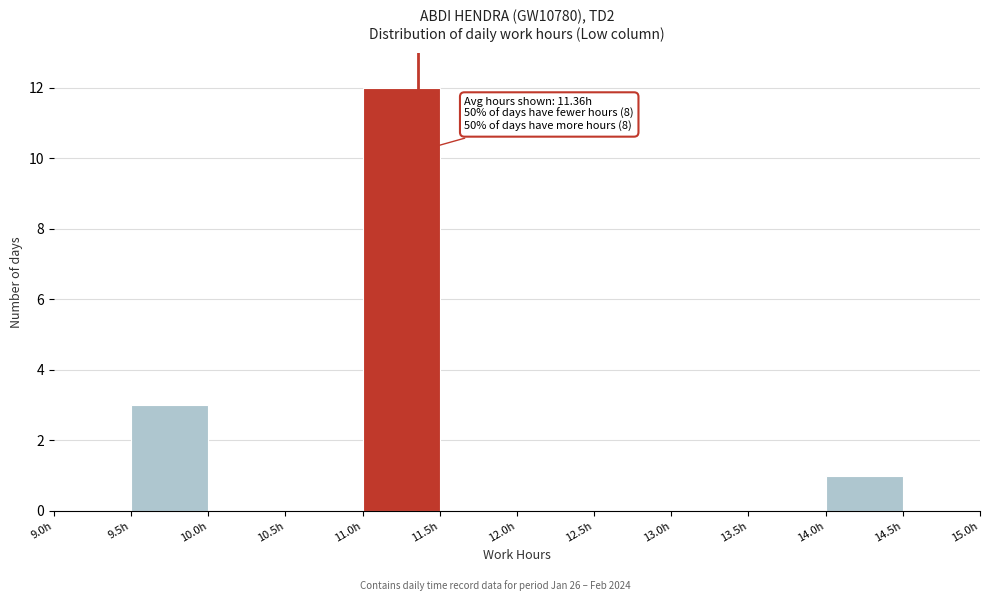

Over which range of the x-axis is the bar tallest?

11.0 to 11.5